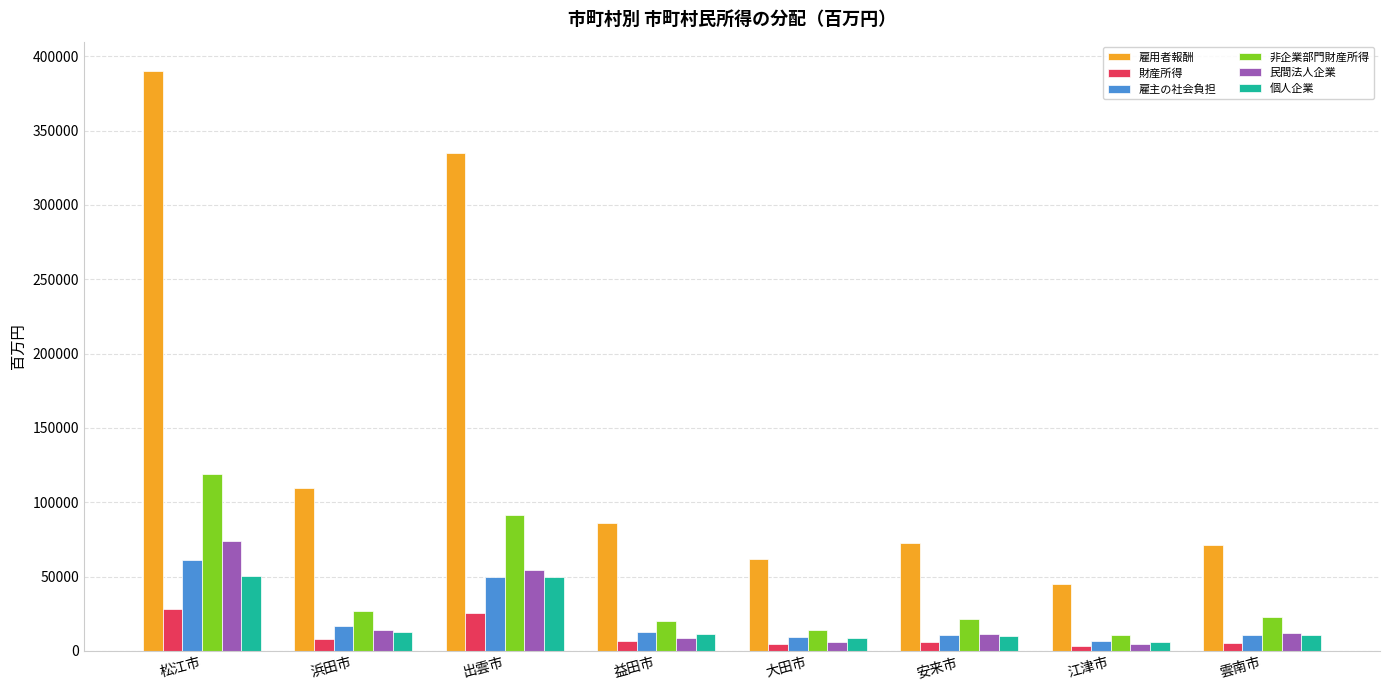

What is the approximate value of 個人企業 at 浜田市, to the nearest 100?

12900